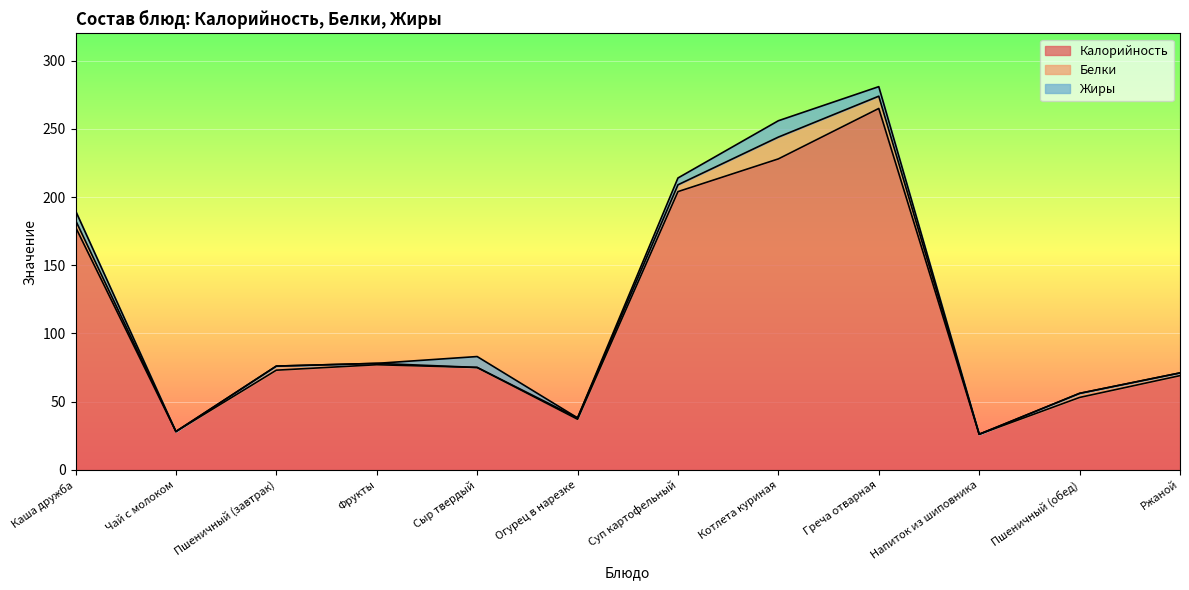

True or false: Калорийность and Жиры cross at least once.

False